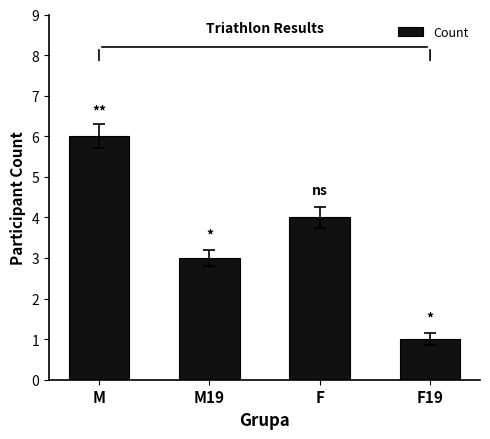

Rank the categories by value from lowest to highest.

F19, M19, F, M